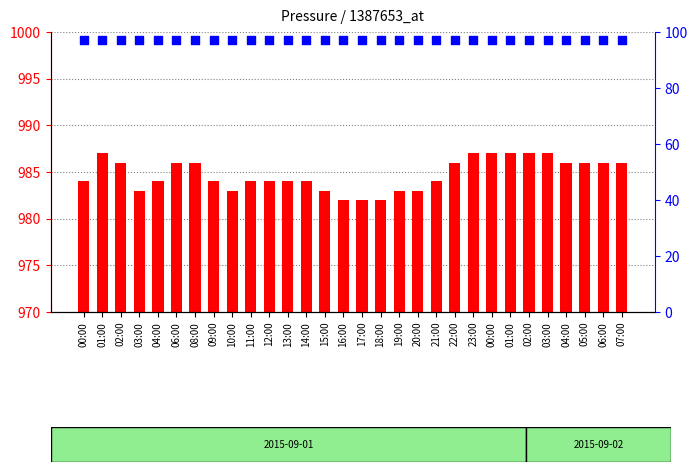

Which series has the largest Y range (max minus min)?

press